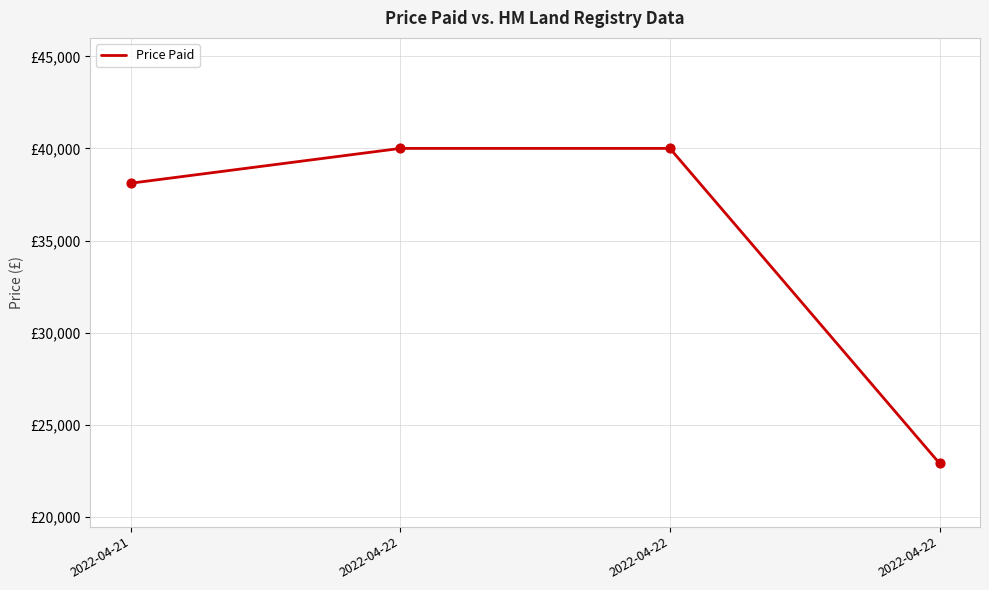

Approximately how many times larger is the value at 2022-04-22 compared to 2022-04-22?

1.7